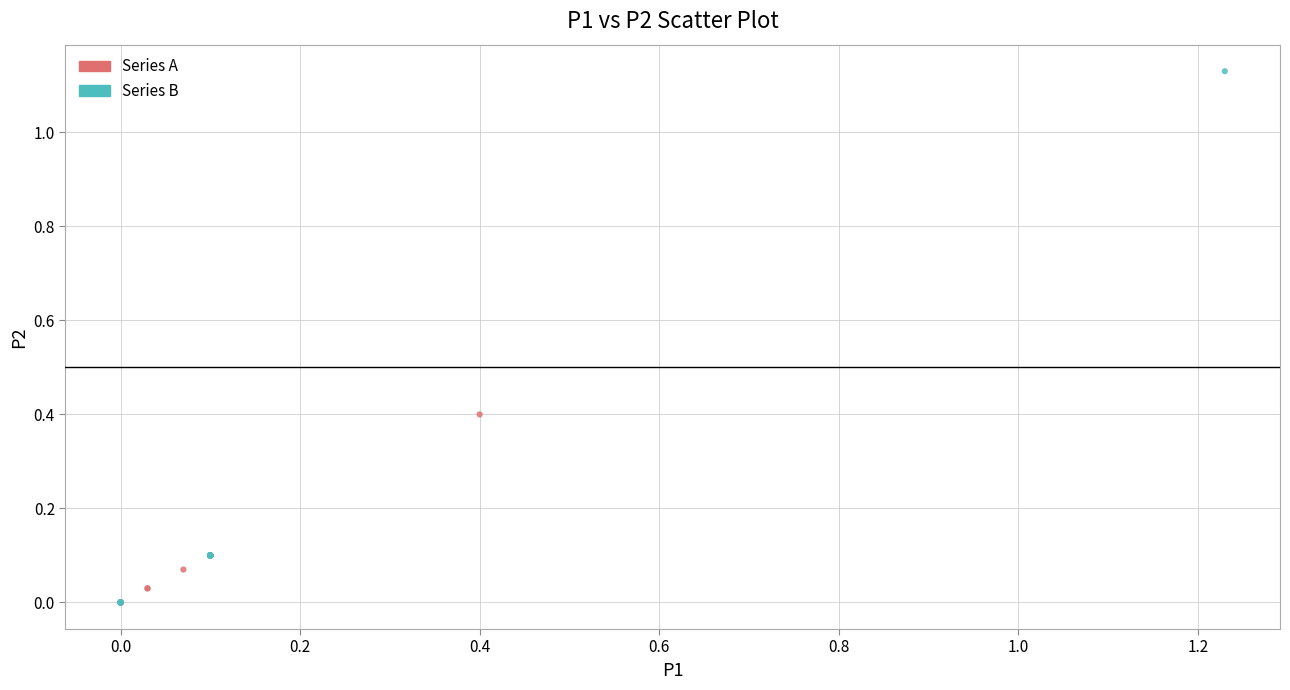

Which series has the widest spread of Y values?

Series B